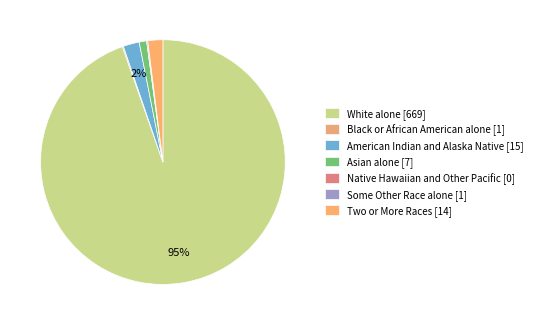

True or false: Asian alone accounts for 11% of the total.

False